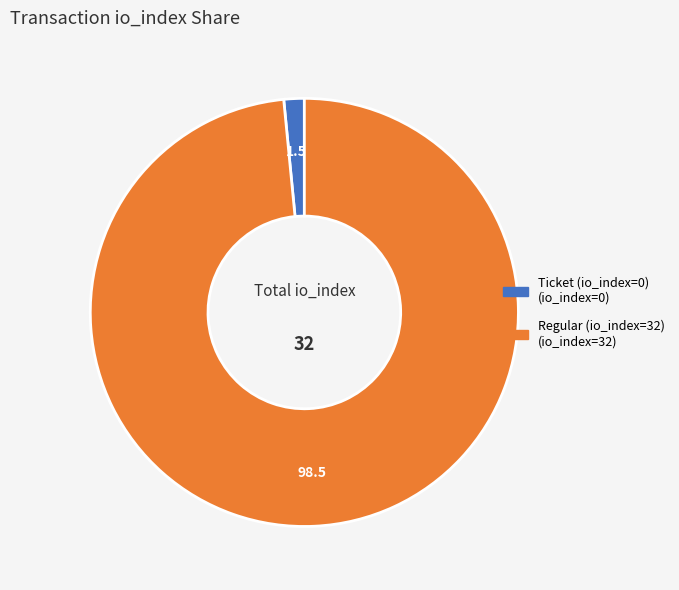

What is the largest slice in the pie chart?

Regular (io_index=32)